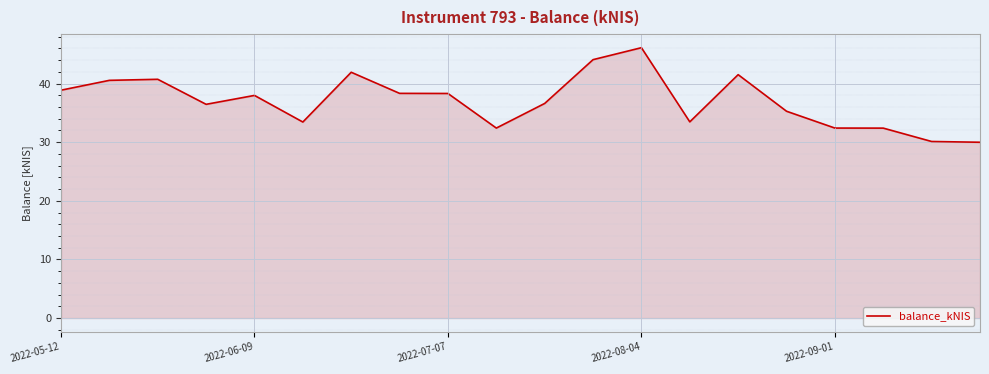

What is the smallest value displayed?

30.0